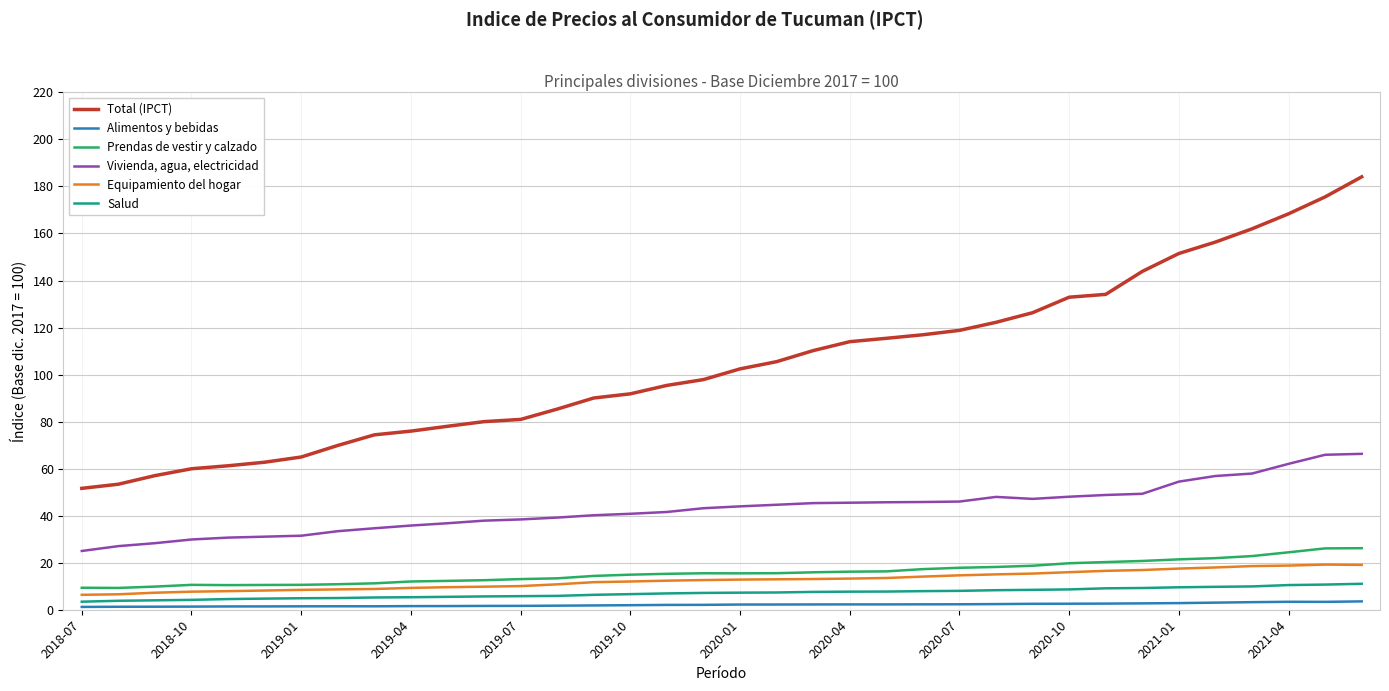

List the series in order of their peak value, lowest first.

Alimentos y bebidas, Salud, Equipamiento del hogar, Prendas de vestir y calzado, Vivienda, agua, electricidad, Total (IPCT)